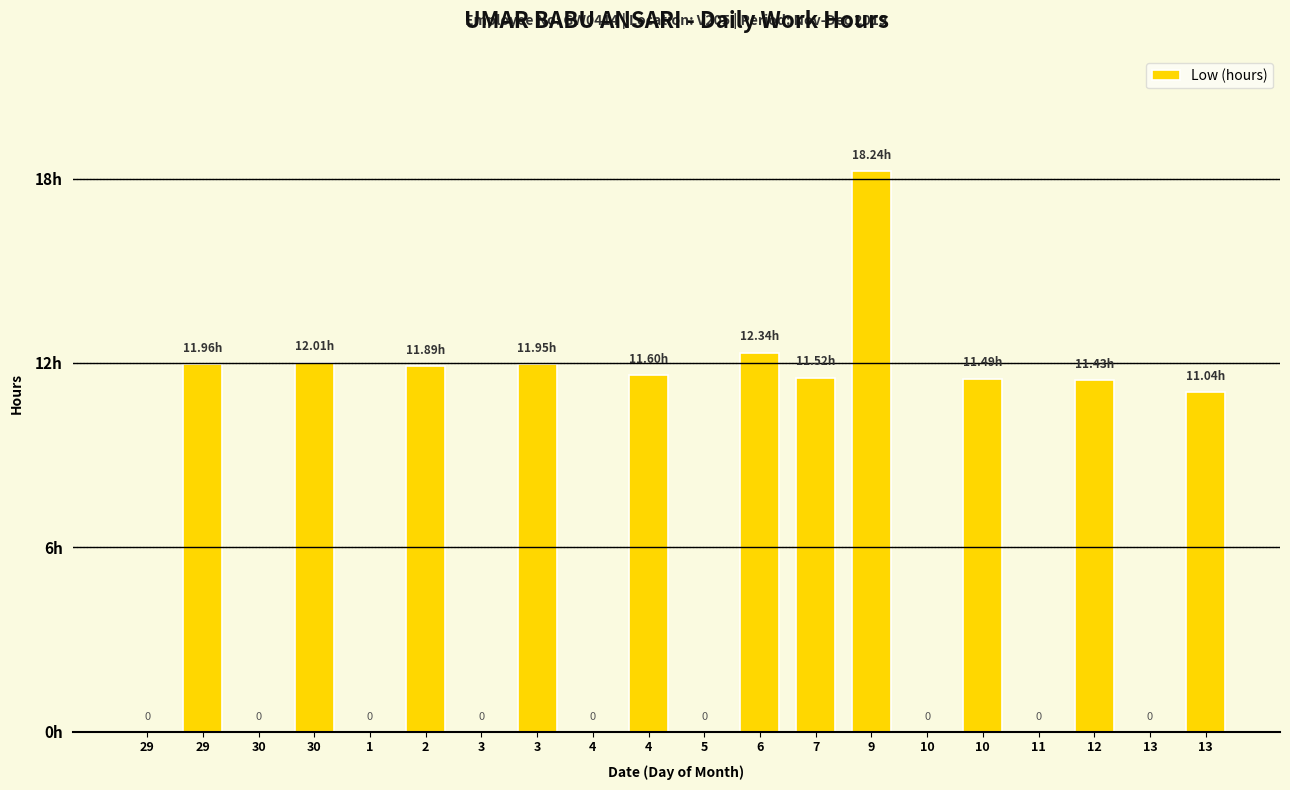

True or false: the data shows 18.2 at 9.

True